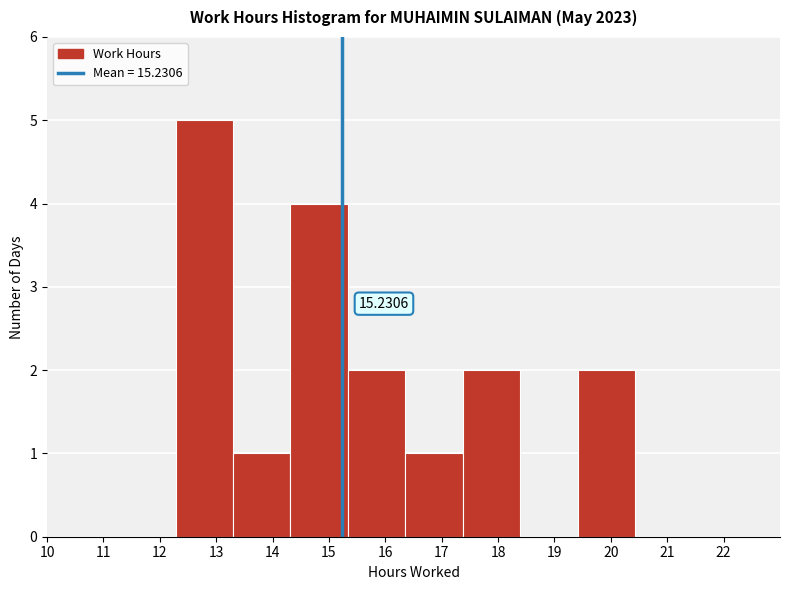

Which range on the x-axis has the tallest bar?

12.3 to 13.3